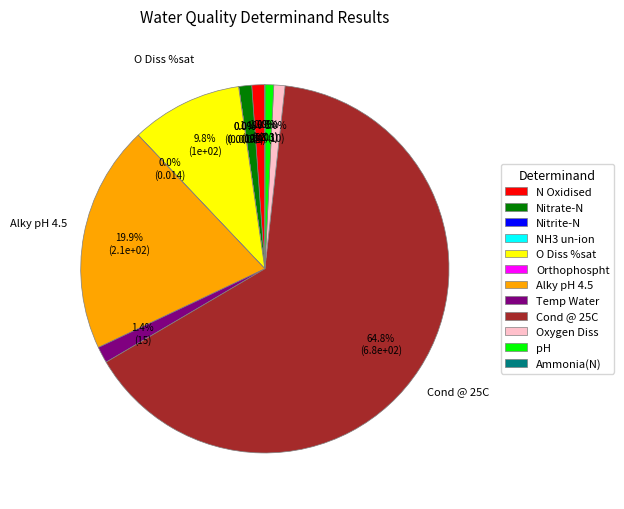

How much of the chart is everything except O Diss %sat?

90.2%